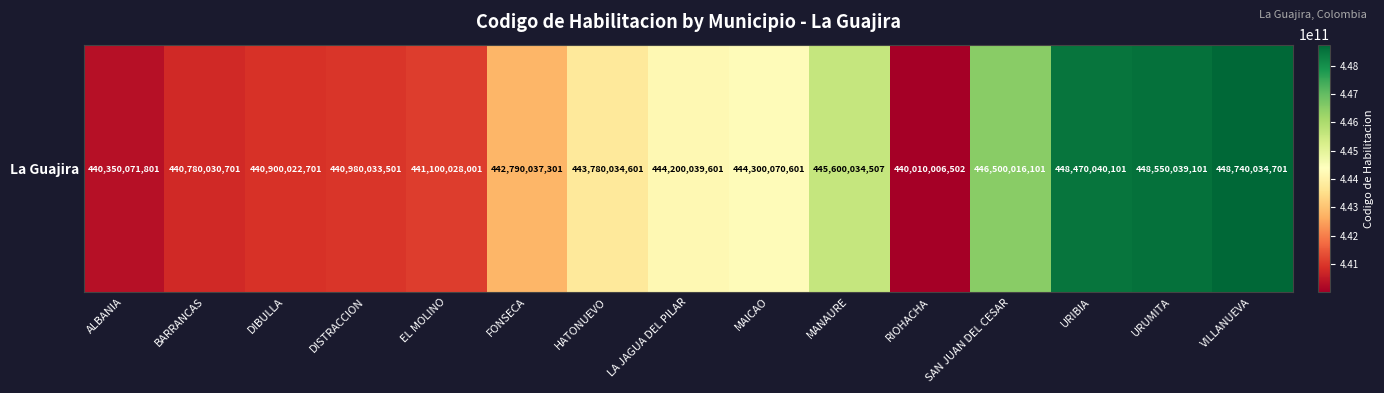

Reading right to left, list all the values displayed in this chart.

448740034701	448550039101	448470040101	446500016101	440010006502	445600034507	444300070601	444200039601	443780034601	442790037301	441100028001	440980033501	440900022701	440780030701	440350071801